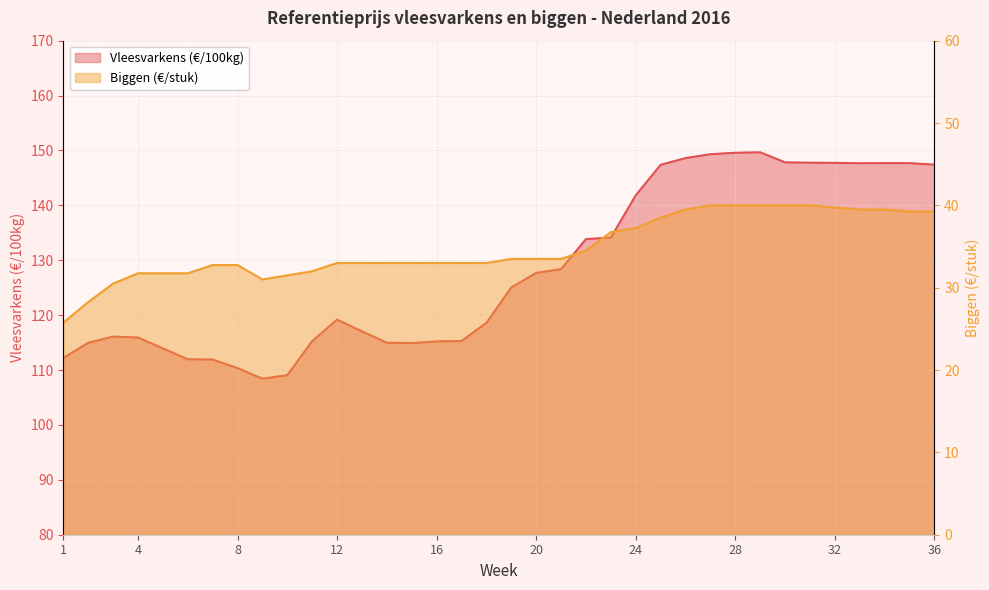

Reading right to left, list all the values displayed in this chart.

Vleesvarkens (€/100kg): 36=147.4	35=147.7	34=147.7	33=147.7	32=147.7	31=147.8	30=147.8	29=149.7	28=149.6	27=149.3	26=148.6	25=147.4	24=141.8	23=134.1	22=133.8	21=128.4	20=127.7	19=125.0	18=118.6	17=115.3	16=115.2	15=114.9	14=115.0	13=117.1	12=119.2	11=115.3	10=109.1	9=108.4	8=110.3	7=111.9	6=112.0	5=114.0	4=115.9	3=116.1	2=115.0	1=112.2
Biggen (€/stuk): 36=39.2	35=39.2	34=39.5	33=39.5	32=39.8	31=40.0	30=40.0	29=40.0	28=40.0	27=40.0	26=39.5	25=38.5	24=37.2	23=36.8	22=34.5	21=33.5	20=33.5	19=33.5	18=33.0	17=33.0	16=33.0	15=33.0	14=33.0	13=33.0	12=33.0	11=32.0	10=31.5	9=31.0	8=32.8	7=32.8	6=31.8	5=31.8	4=31.8	3=30.5	2=28.2	1=25.8